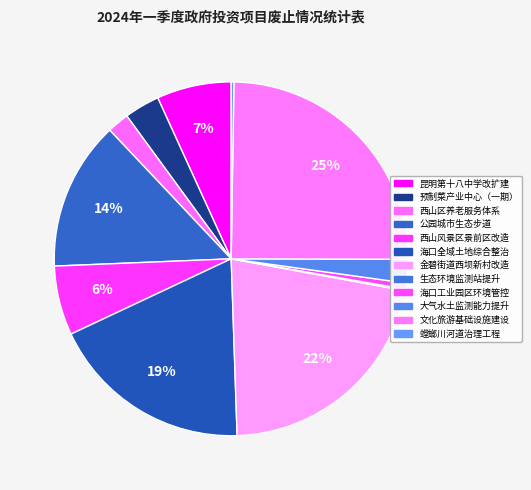

Count the number of slices in the pie.

12